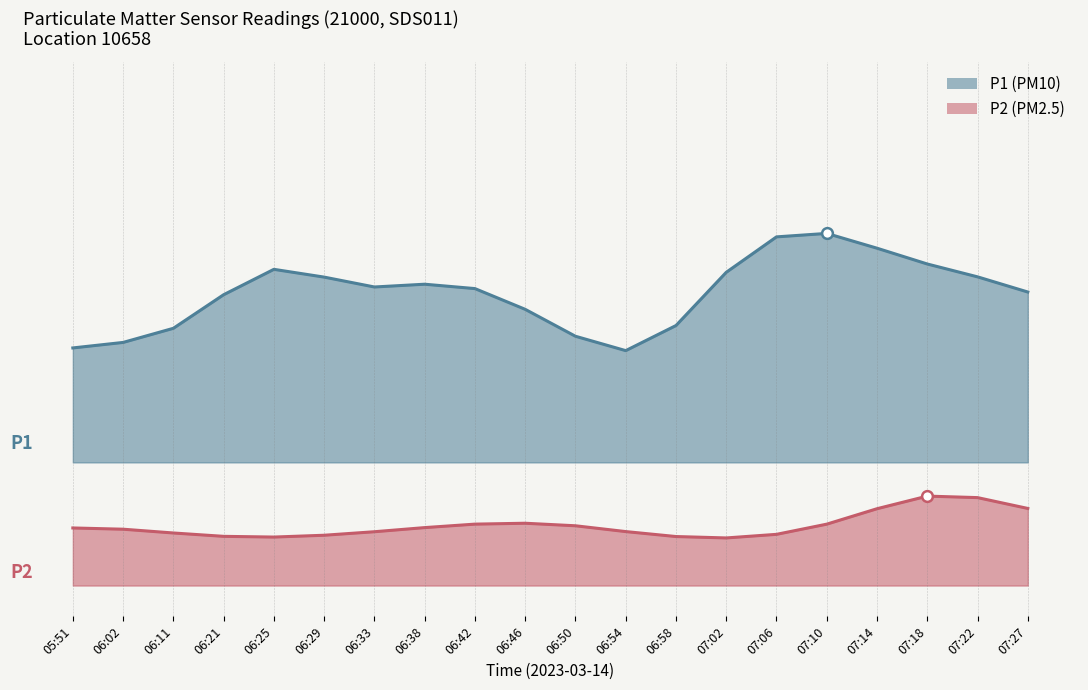

Which series reaches the maximum Y coordinate?

P1